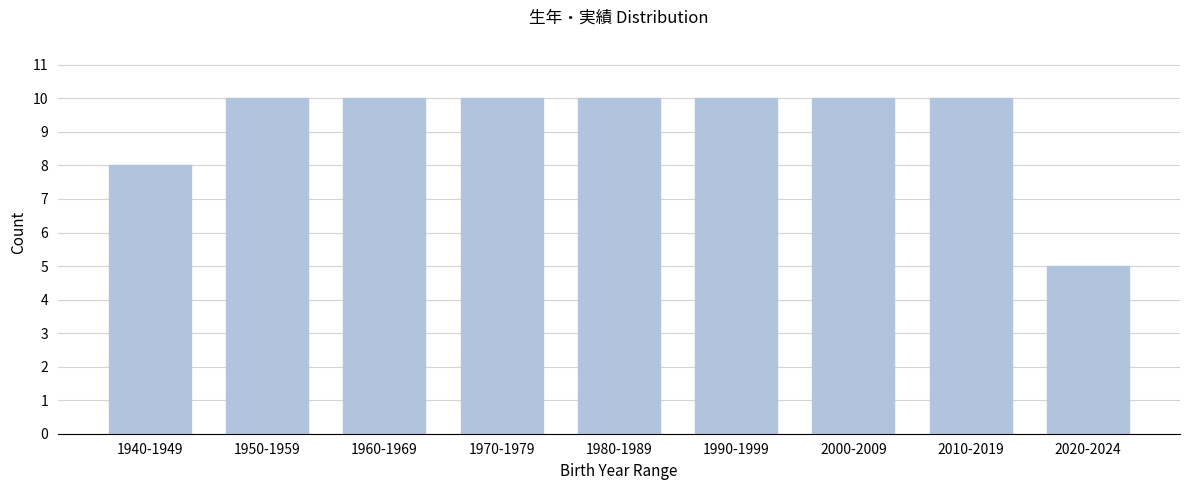

Reading left to right, list all the values displayed in this chart.

8	10	10	10	10	10	10	10	5